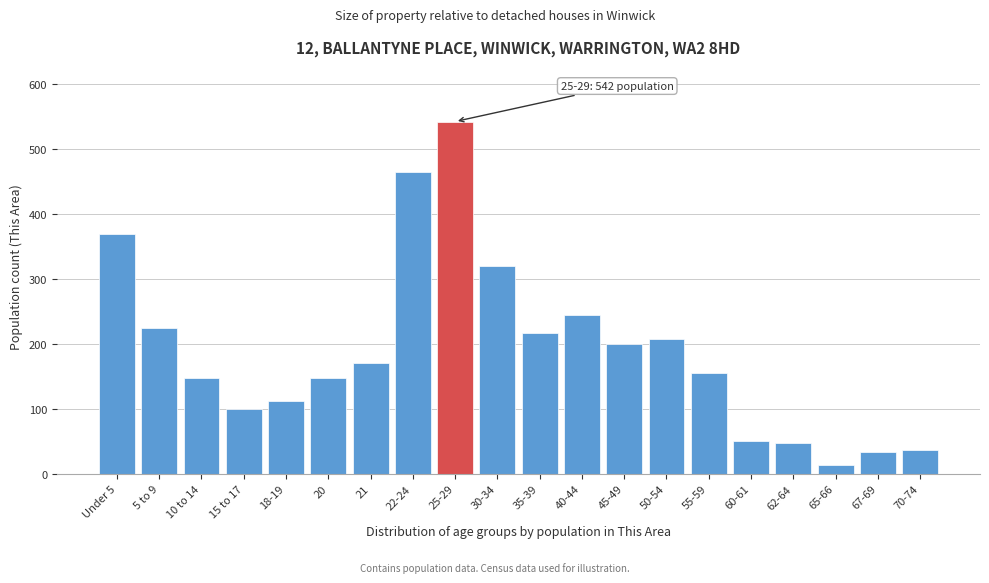

Which label corresponds to the smallest value in the chart?

65-66